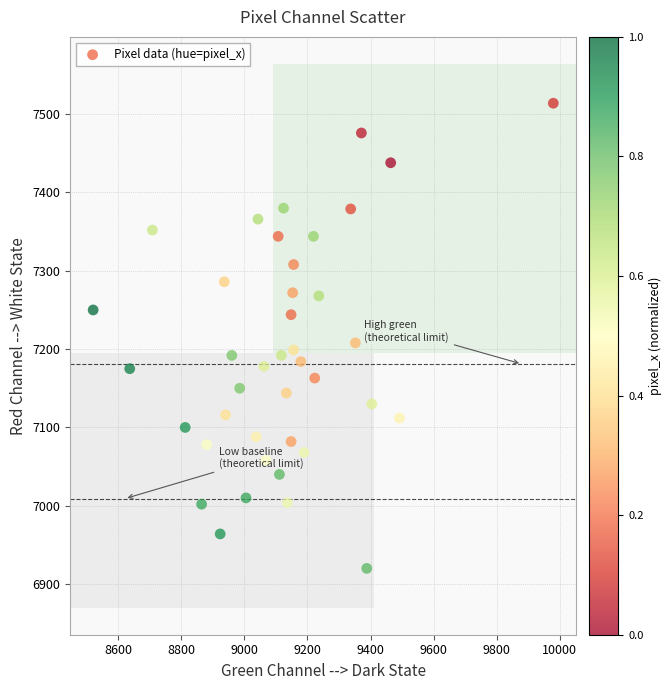

What Y value in the scatter plot is closest to 7217?

7208